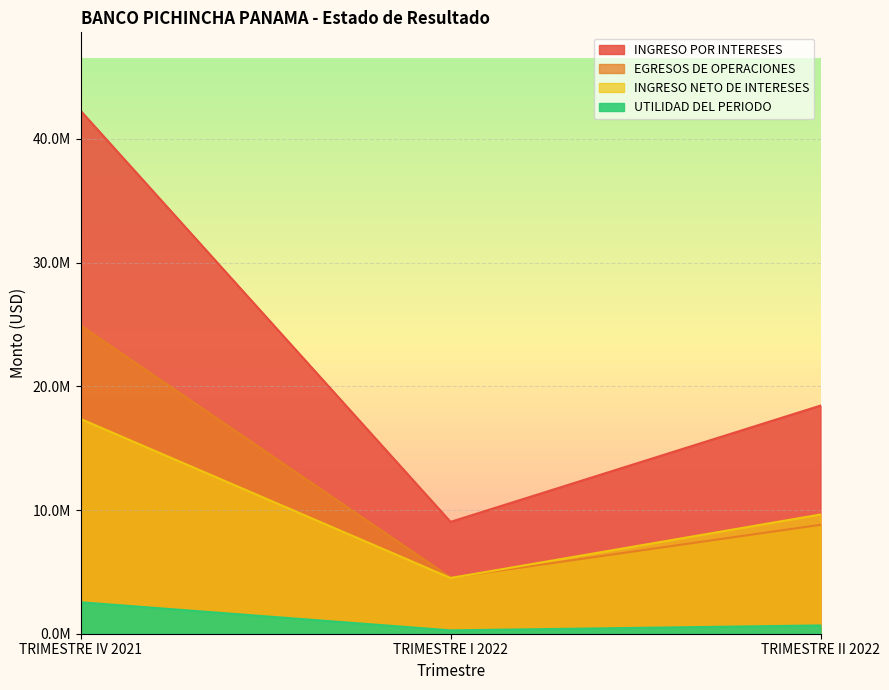

What are all the series names shown in the legend?

INGRESO POR INTERESES, EGRESOS DE OPERACIONES, INGRESO NETO DE INTERESES, UTILIDAD DEL PERIODO